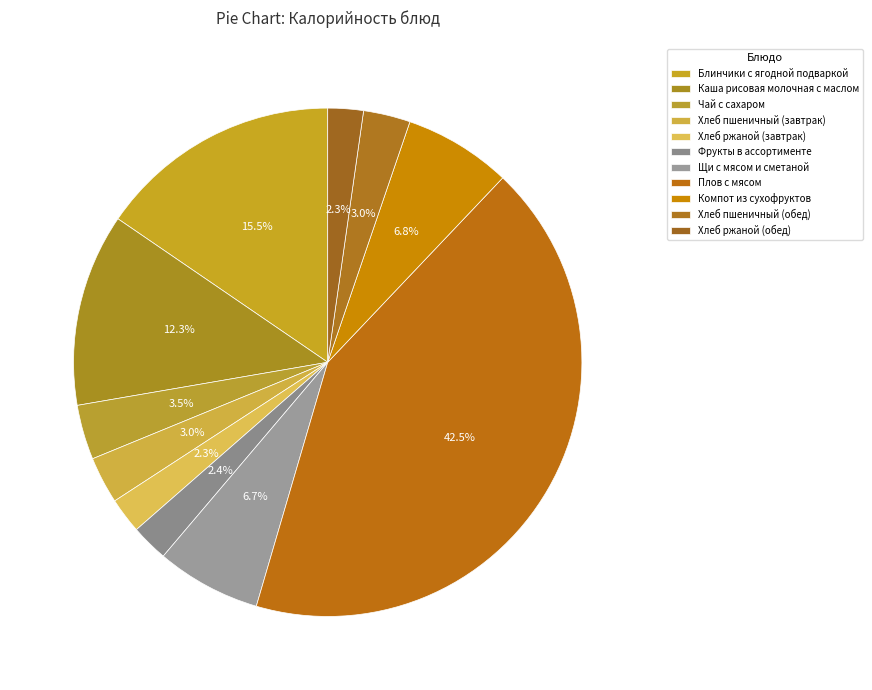

Count the number of slices in the pie.

11